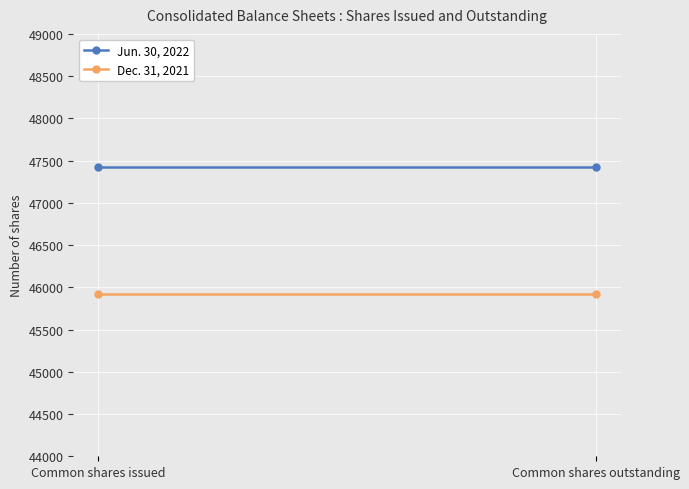

What position from the left is Common shares outstanding?

2